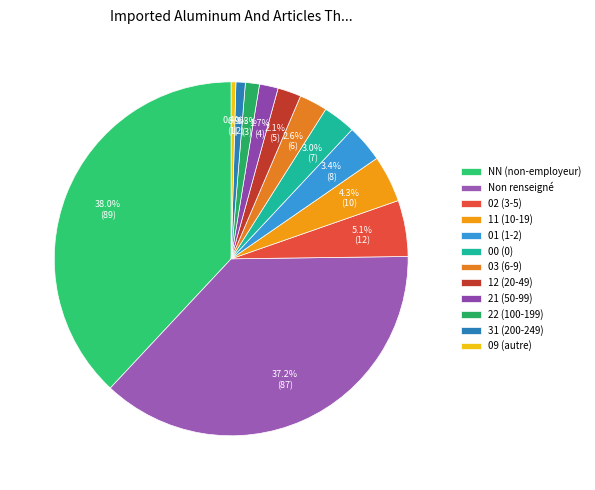

How many segments does this pie chart have?

12